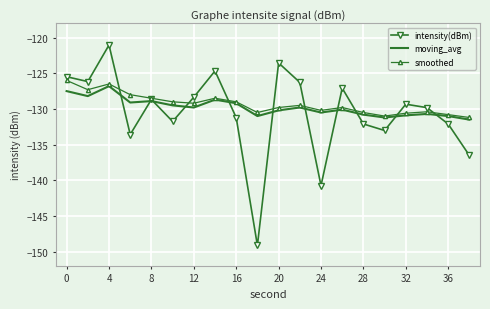

What is the highest value of the intensity(dBm) series?

-121.0